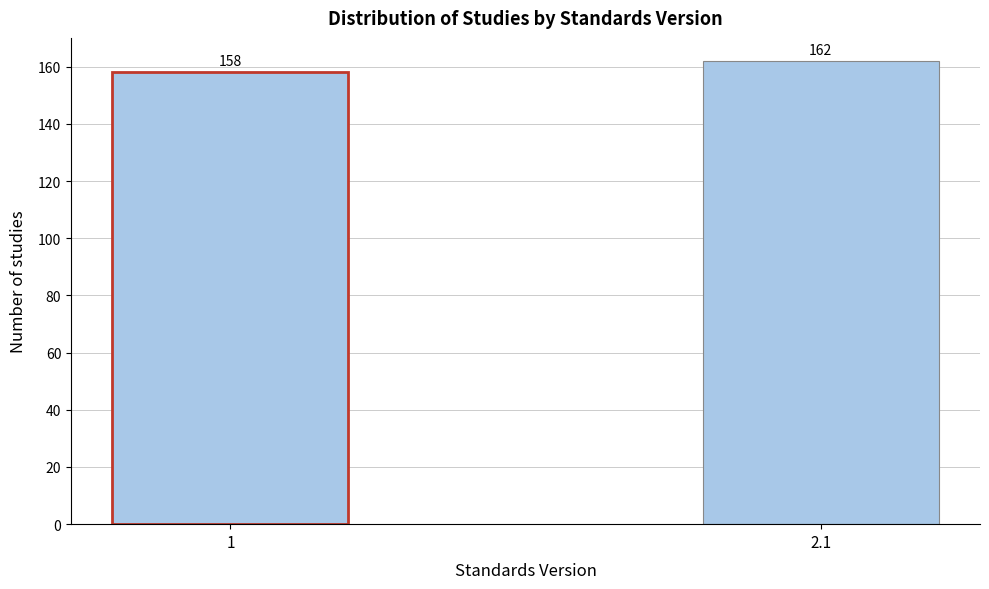

Reading left to right, transcribe all the data shown in this chart.

1=158	2.1=162